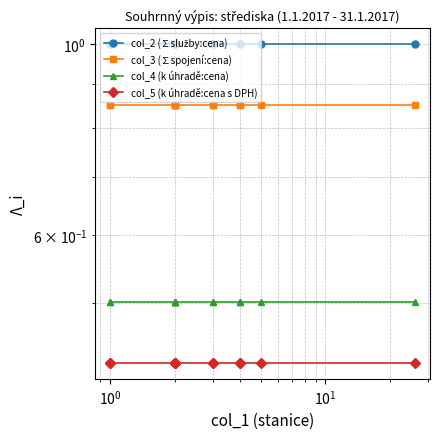

Is the value of col_4 (k úhradě:cena) at 6 greater than the value of col_2 (∑služby:cena) at 8?

No